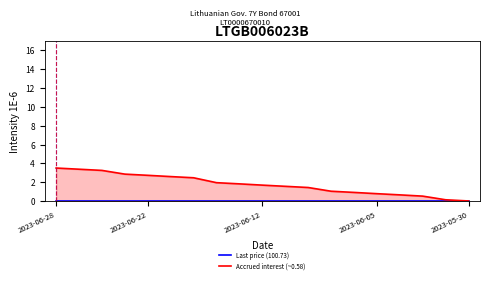

At which category does the chart reach its minimum across all series?

2023-05-30